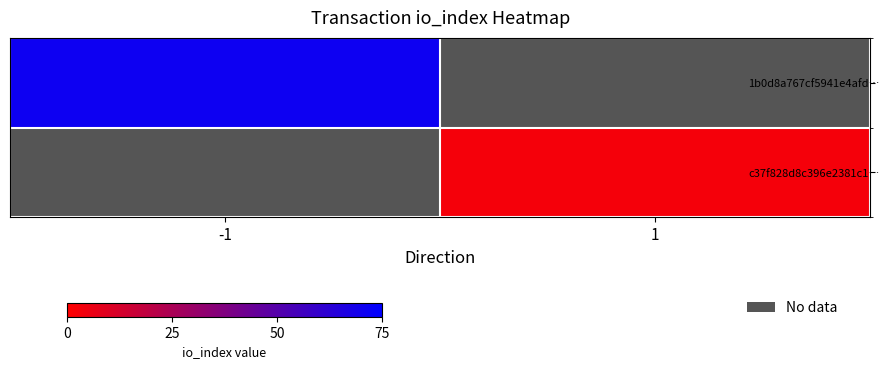

At how many categories does at least one series exceed 60?

1